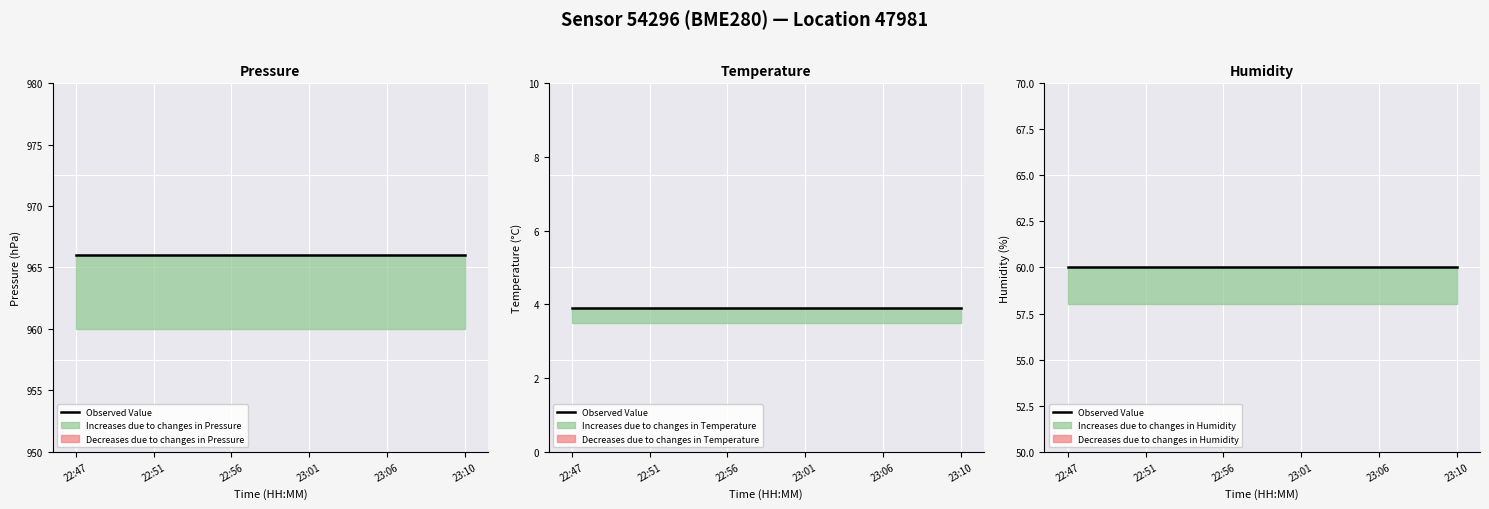

True or false: humidity and temperature cross at least once.

False